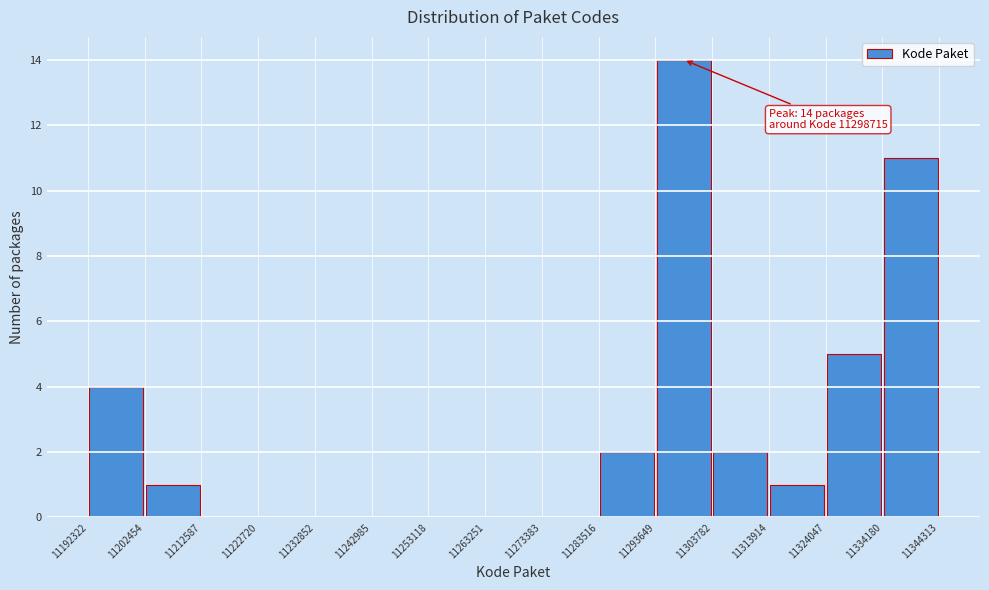

Over which range of the x-axis is the bar tallest?

11293649 to 11303782